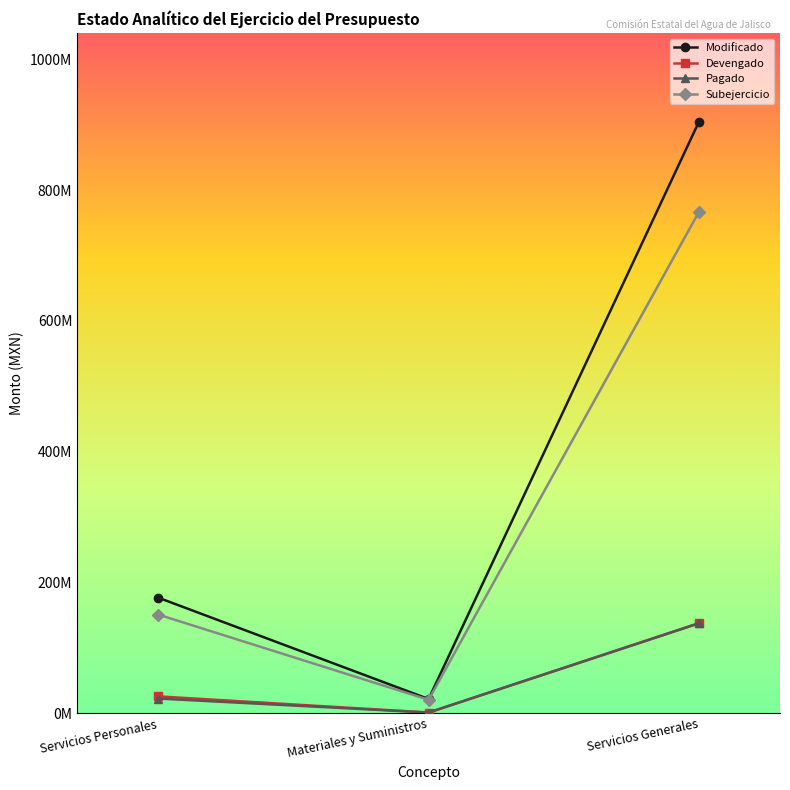

Which series has the largest total across all categories?

Modificado